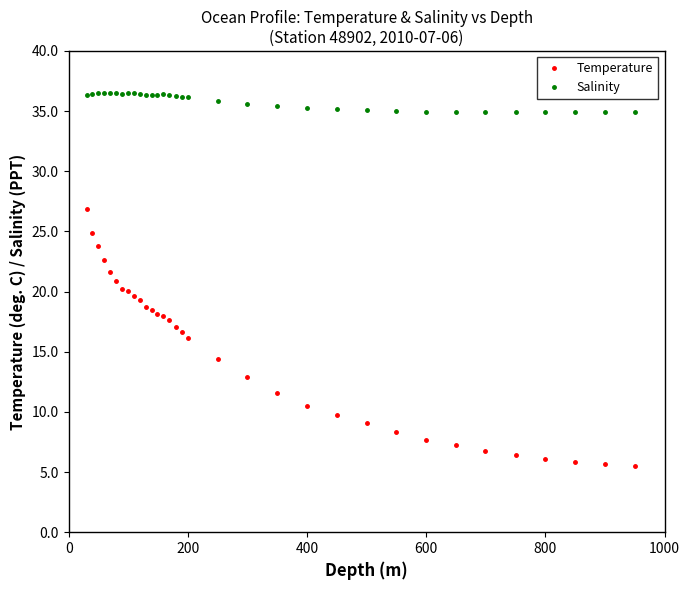

True or false: Salinity has more than 2 points higher than both neighbors.

True